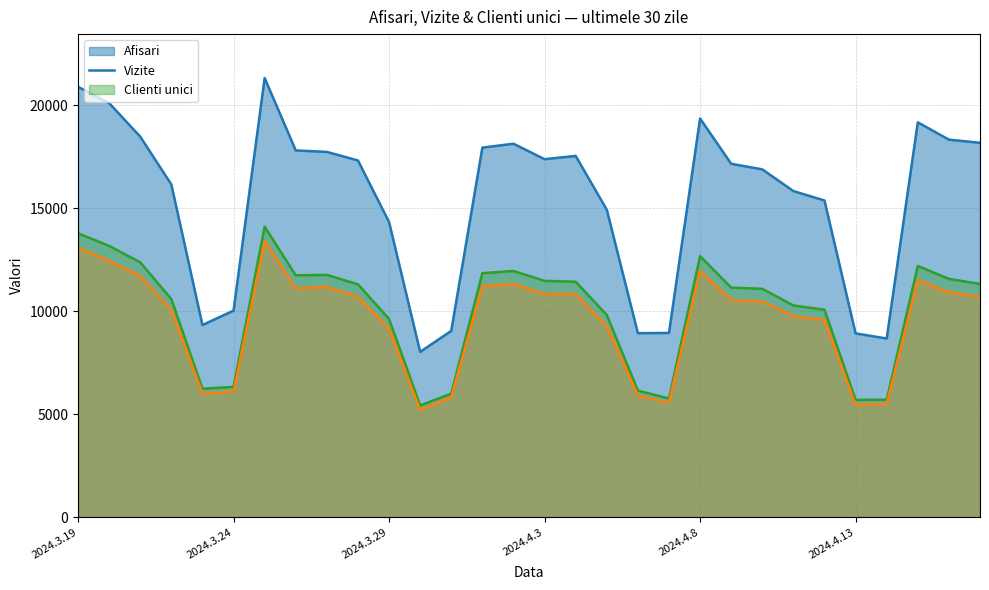

What is the sum of all Clienti unici (line) values?

287370